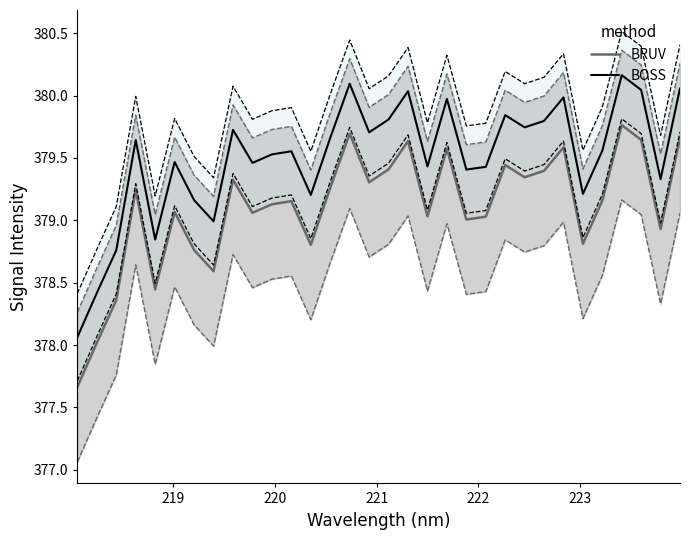

What is the lowest value of the BOSS series?

378.1